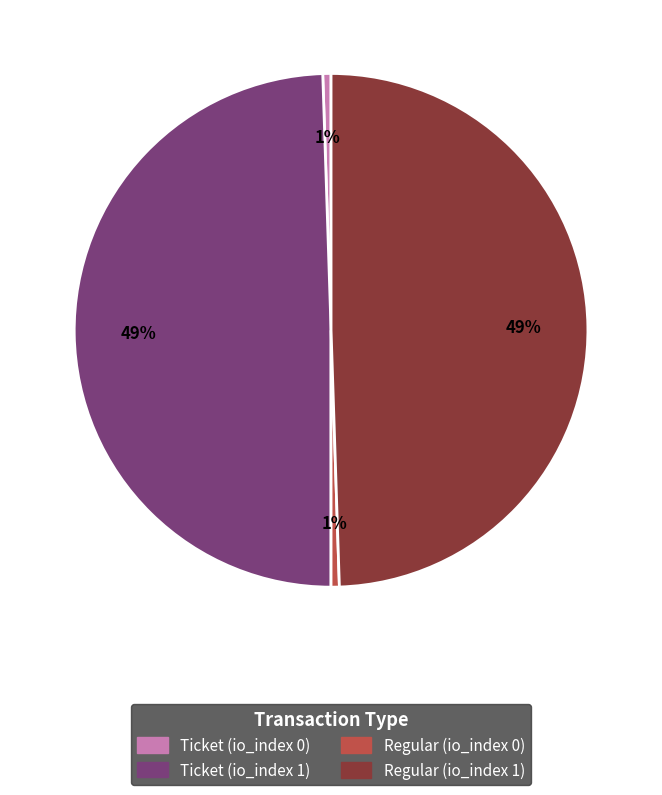

Is it true that Ticket (io_index 0) is 10% of the pie?

False